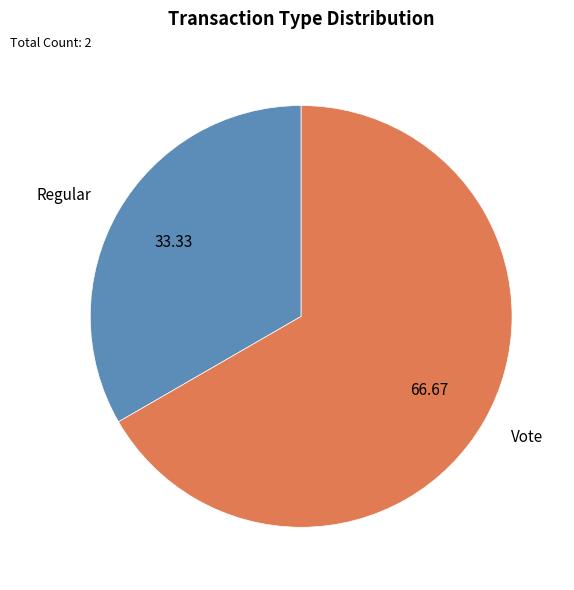

True or false: Vote accounts for 78% of the total.

False